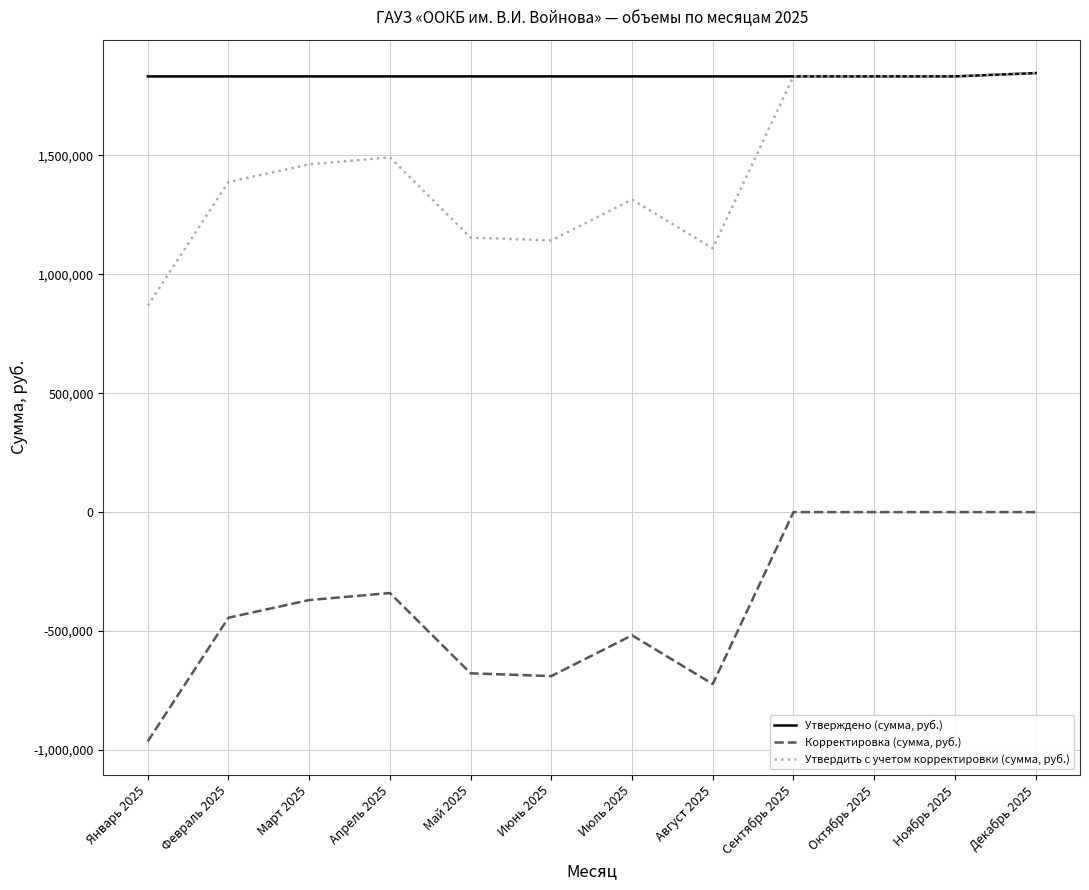

What is the minimum value shown in the chart?

-964087.4